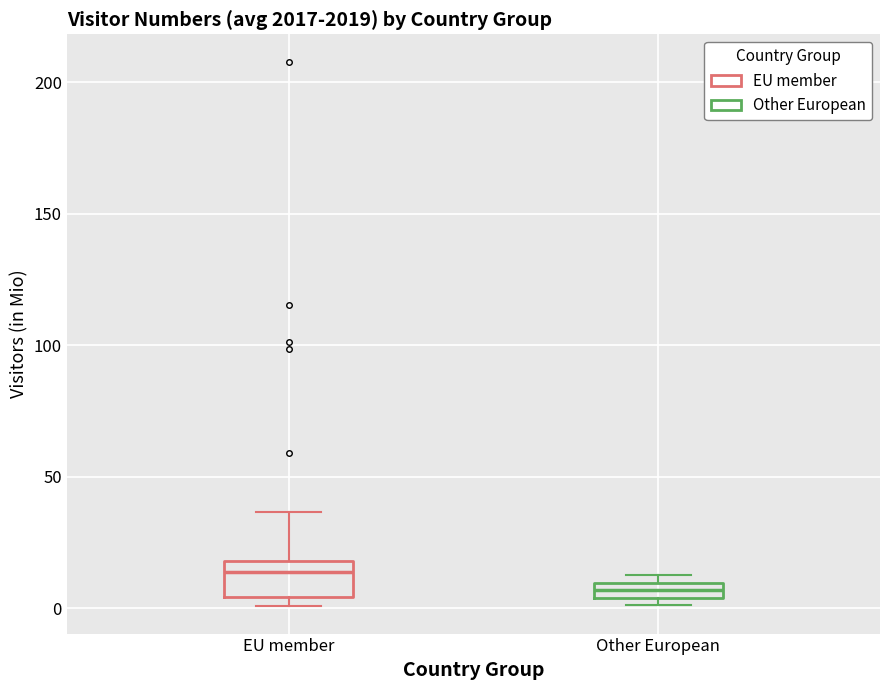

Which box is the tallest, from its lower edge to its upper edge?

EU member